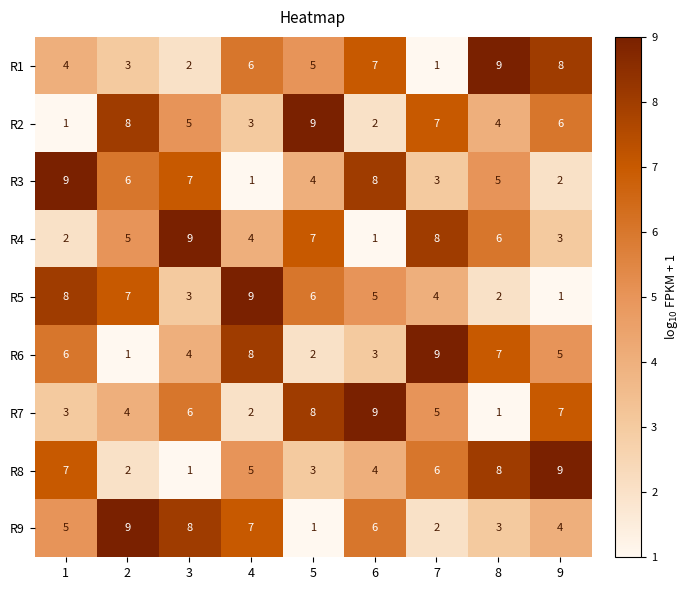

Rank the series at 3 from lowest to highest value.

R8, R1, R5, R6, R2, R7, R3, R9, R4